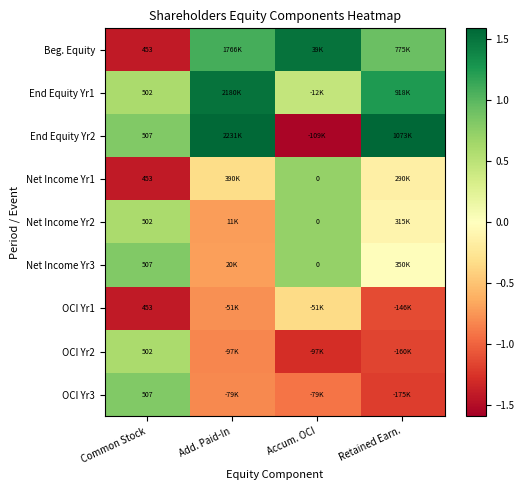

Read the End Equity Yr1 value at Retained Earn..

1.2